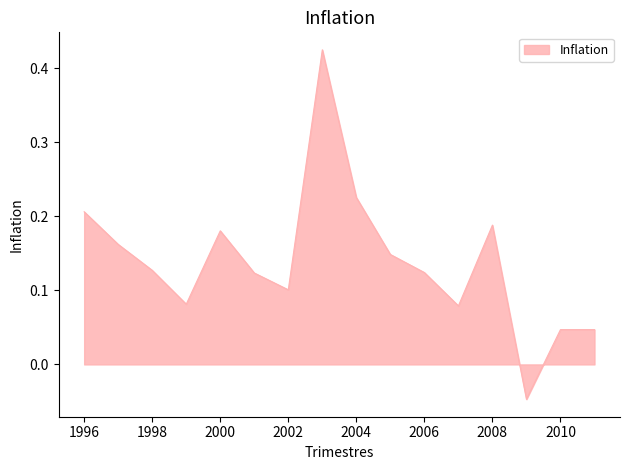

How many lines are shown in the chart?

1